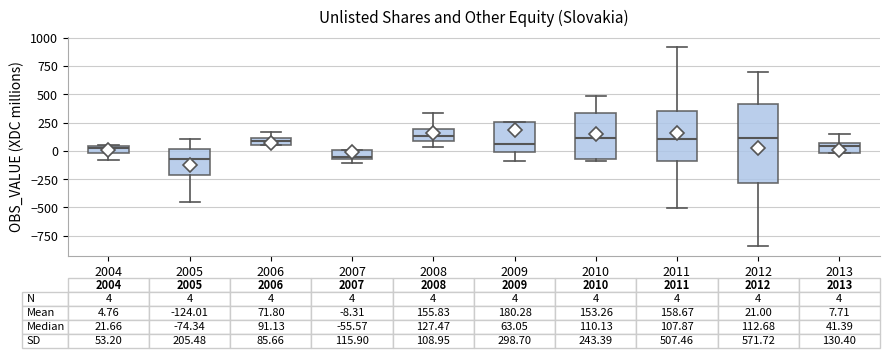

Which box is the tallest, from its lower edge to its upper edge?

2012